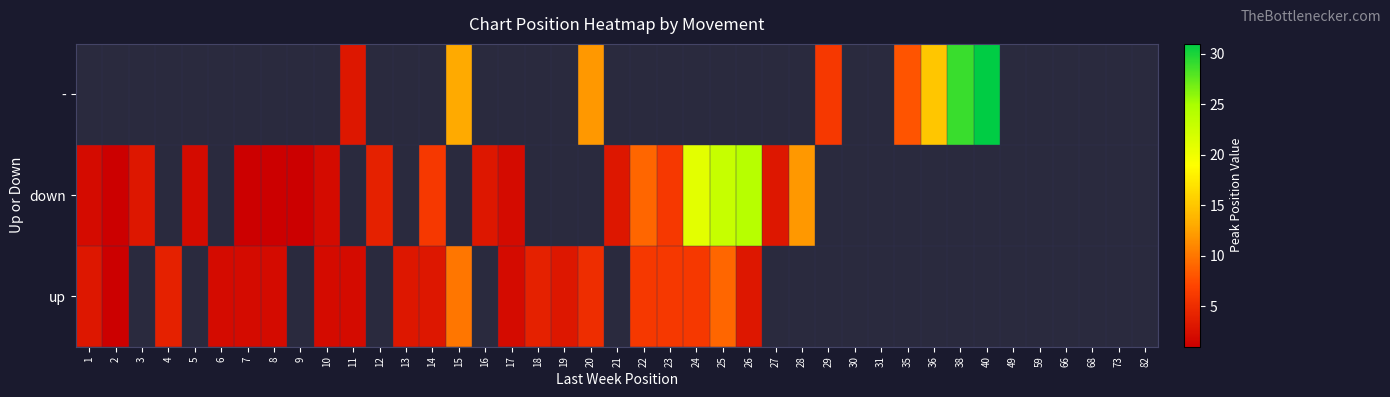

How many data points in up are above 3?

8